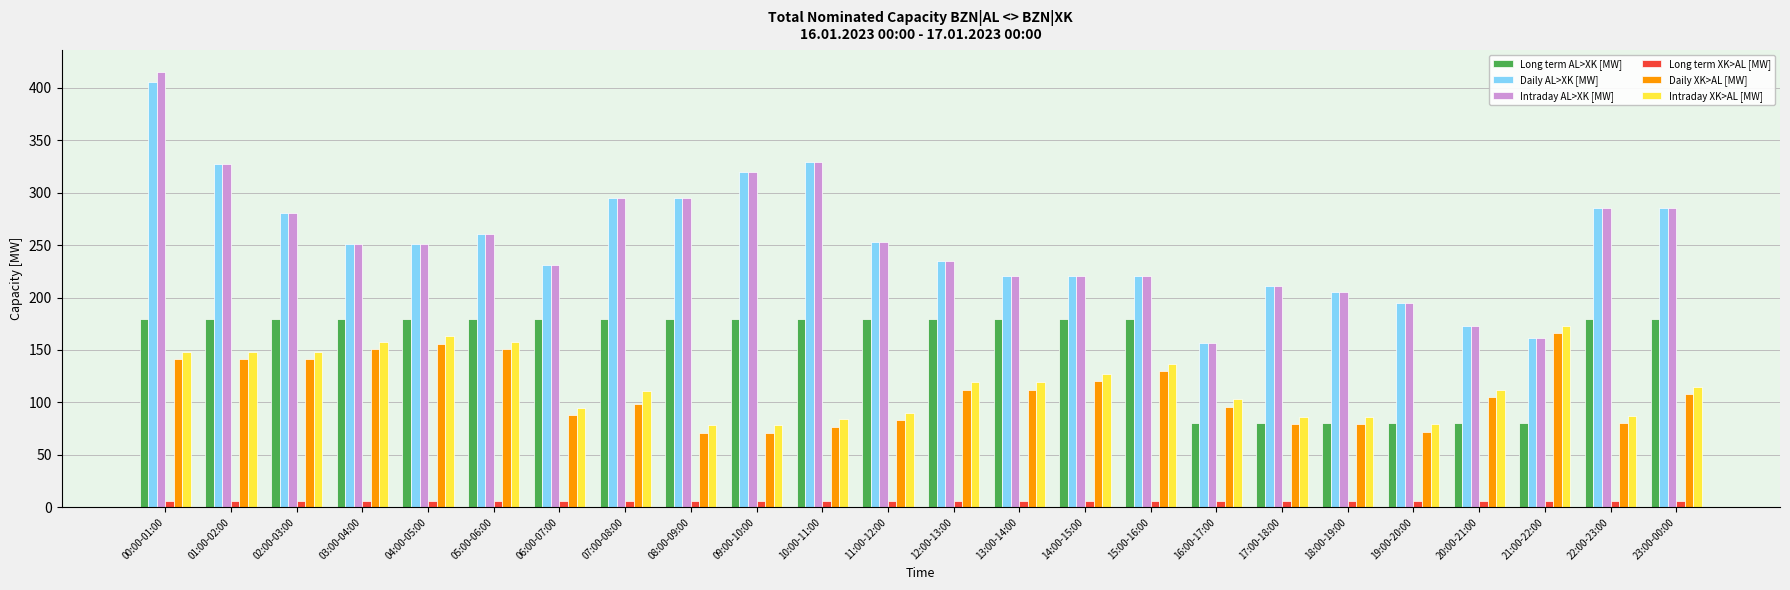

True or false: Long term AL>XK [MW] has a value of 320 at 14:00-15:00.

False